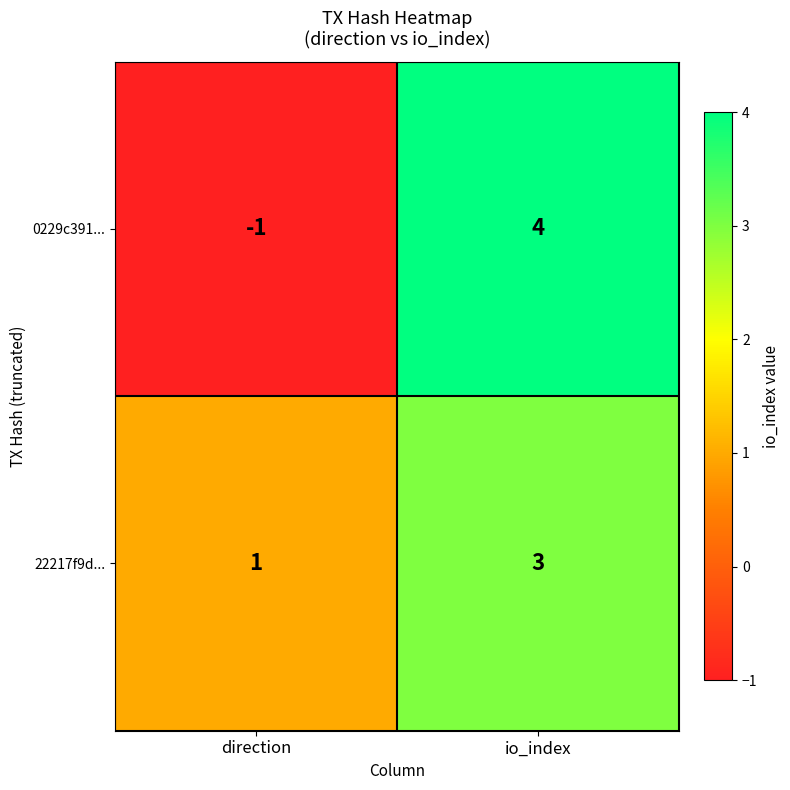

At how many categories does at least one series exceed 2?

1